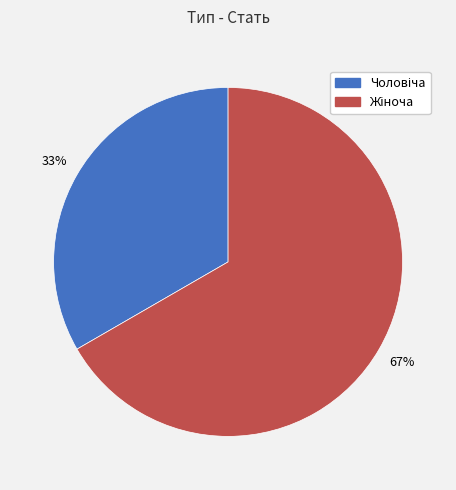

Is there any slice that represents more than half of the pie?

Yes